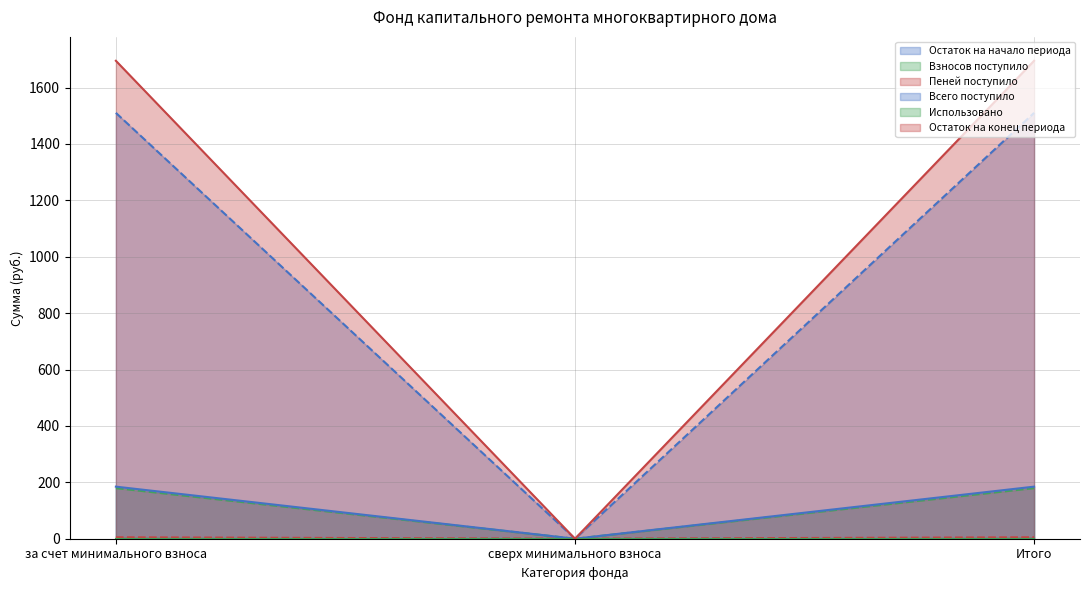

Which series has the widest spread of values?

Остаток на конец периода